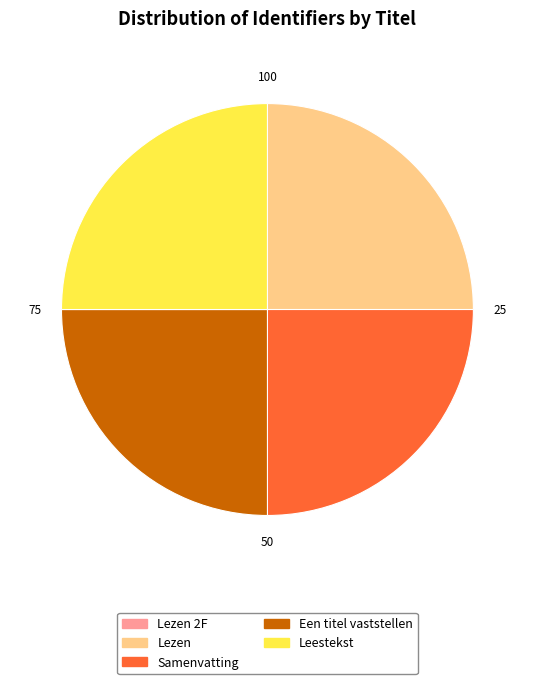

Does any single category account for the majority?

No